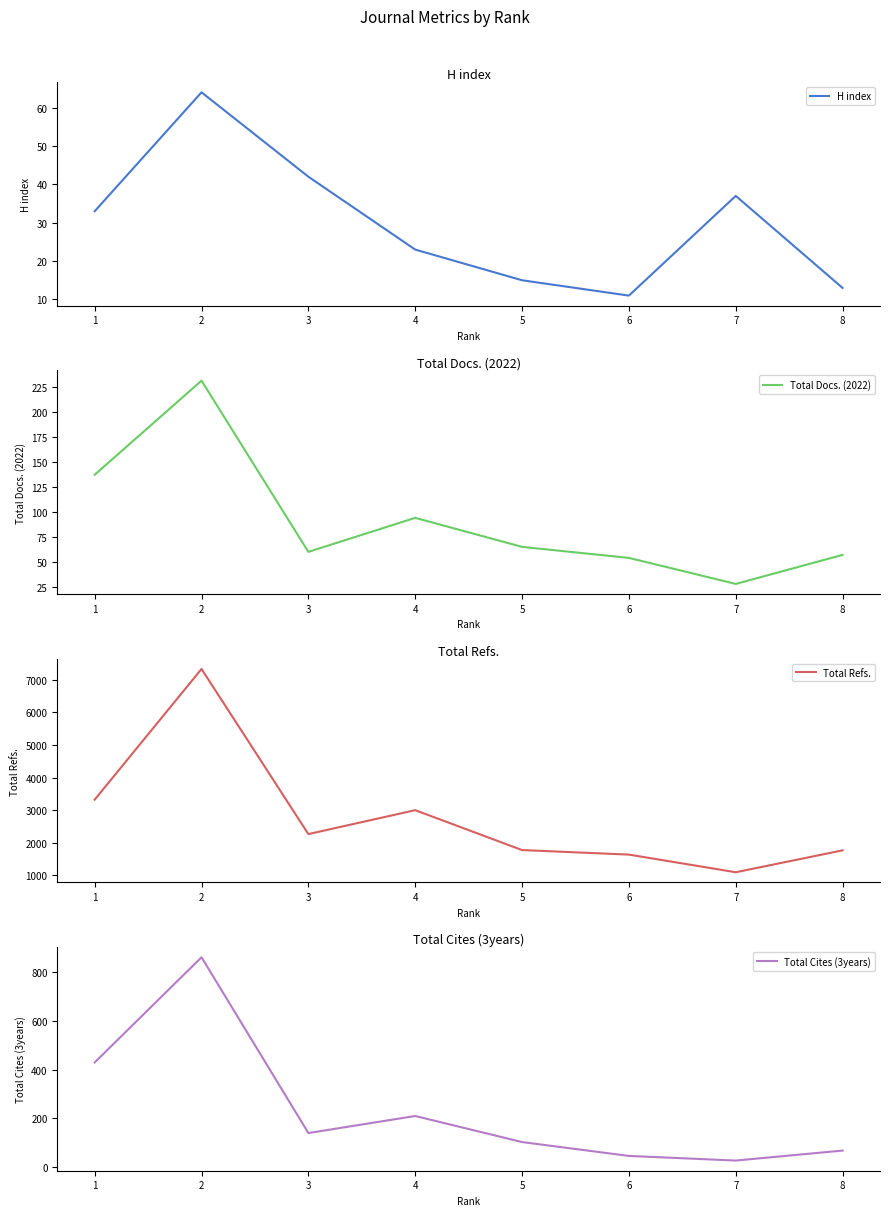

How many series are shown in this chart?

4